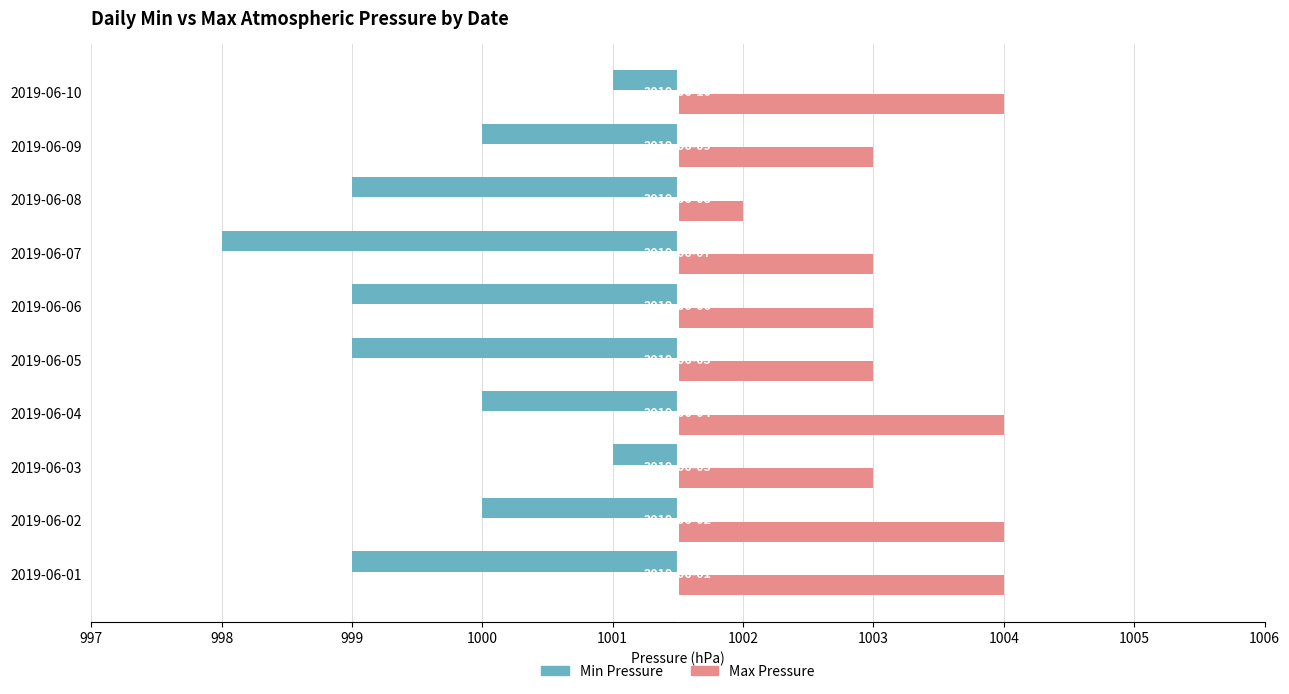

Which series has the largest total across all categories?

Max Pressure